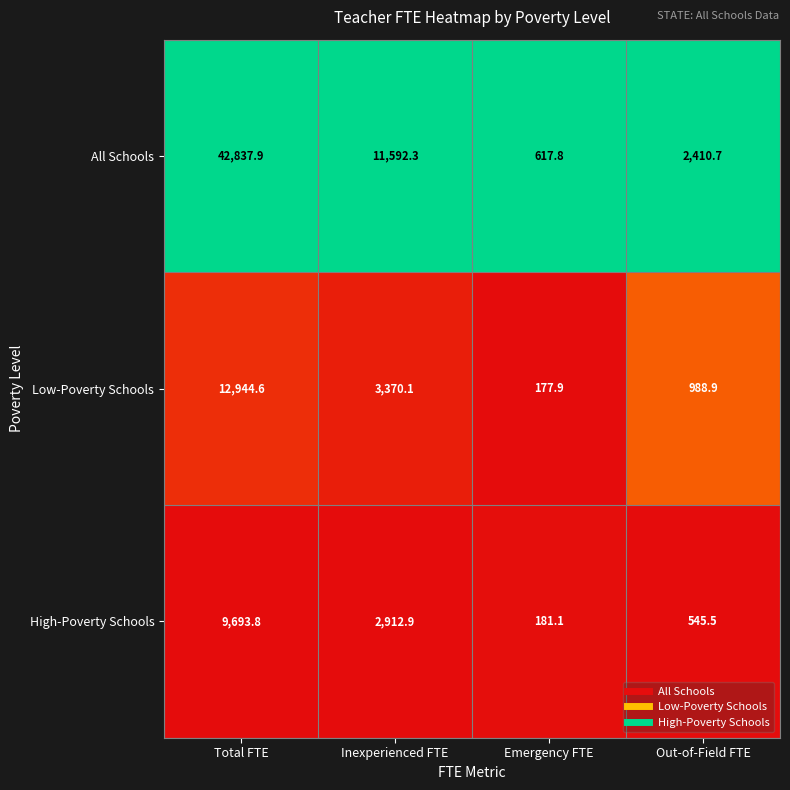

Rank the series at Emergency FTE from lowest to highest value.

Low-Poverty Schools, High-Poverty Schools, All Schools